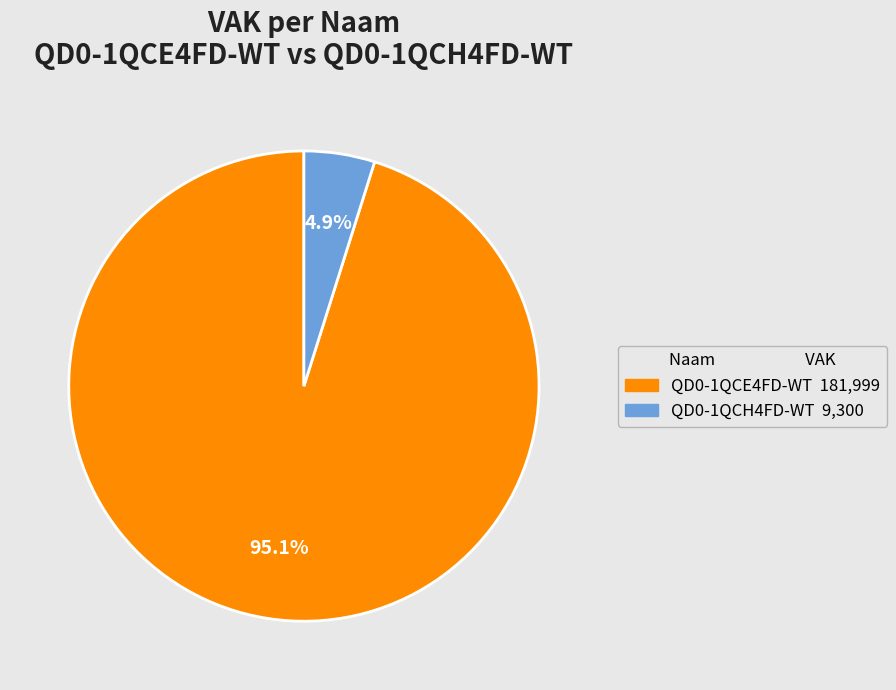

Which category has the smallest portion of the pie?

QD0-1QCH4FD-WT